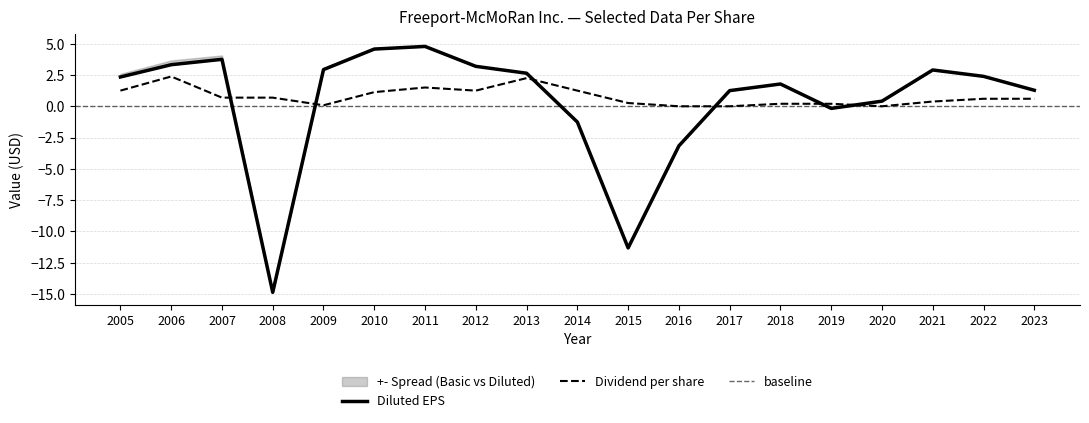

What is the value of the Dividend per share point at the 9th from the left?

2.2